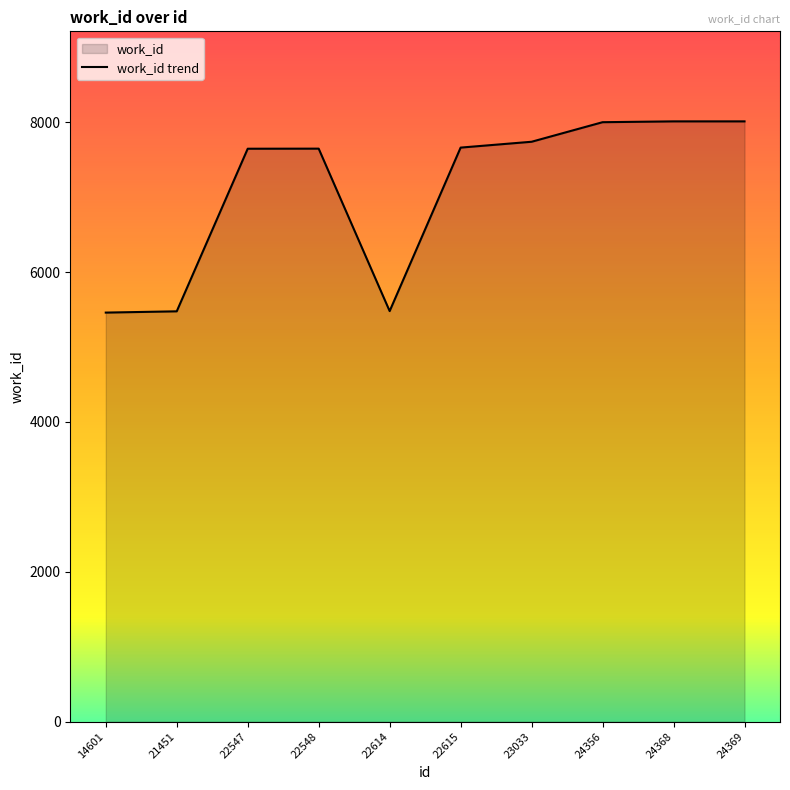

What is the smallest value displayed?

5459